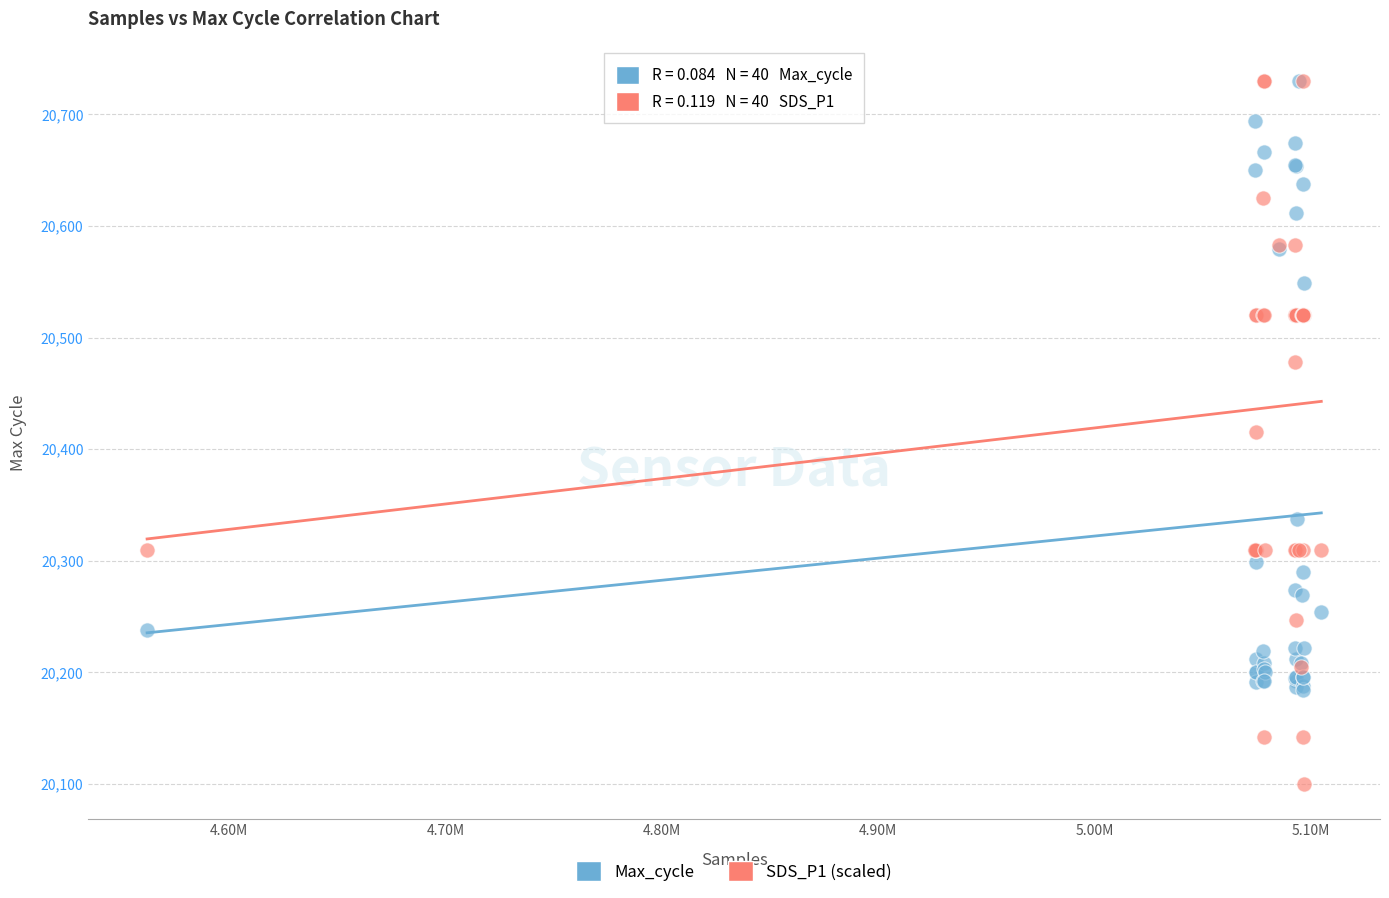

In the Max_cycle series, what Y value is closest to 20457?

20549